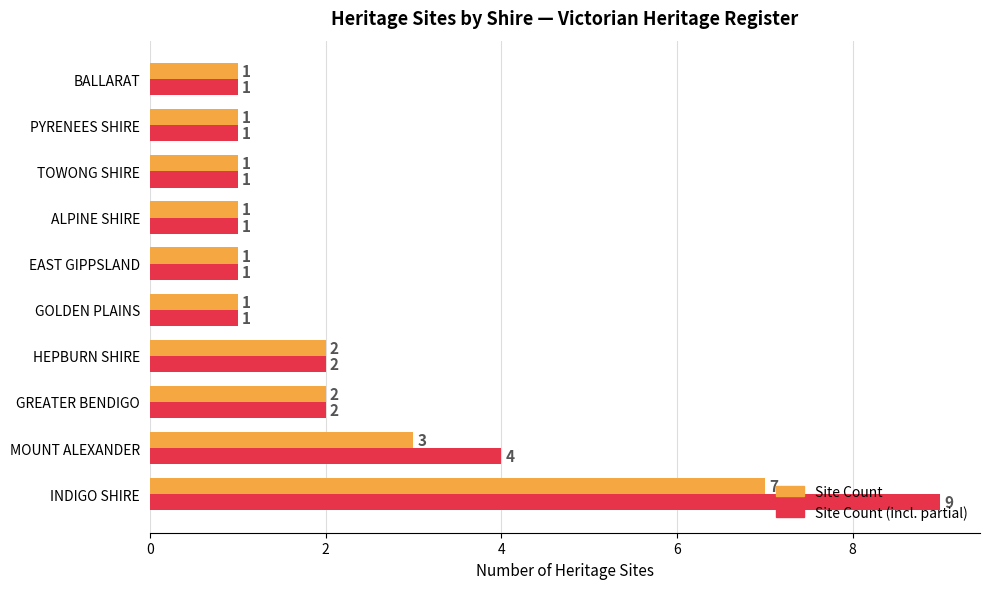

Which category has the highest value across all series?

INDIGO SHIRE